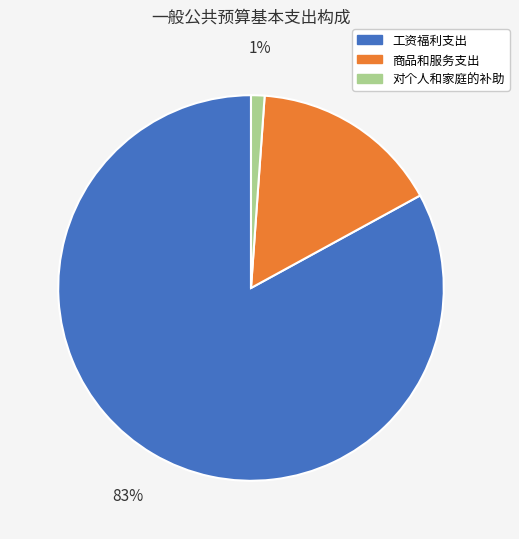

How many segments does this pie chart have?

3